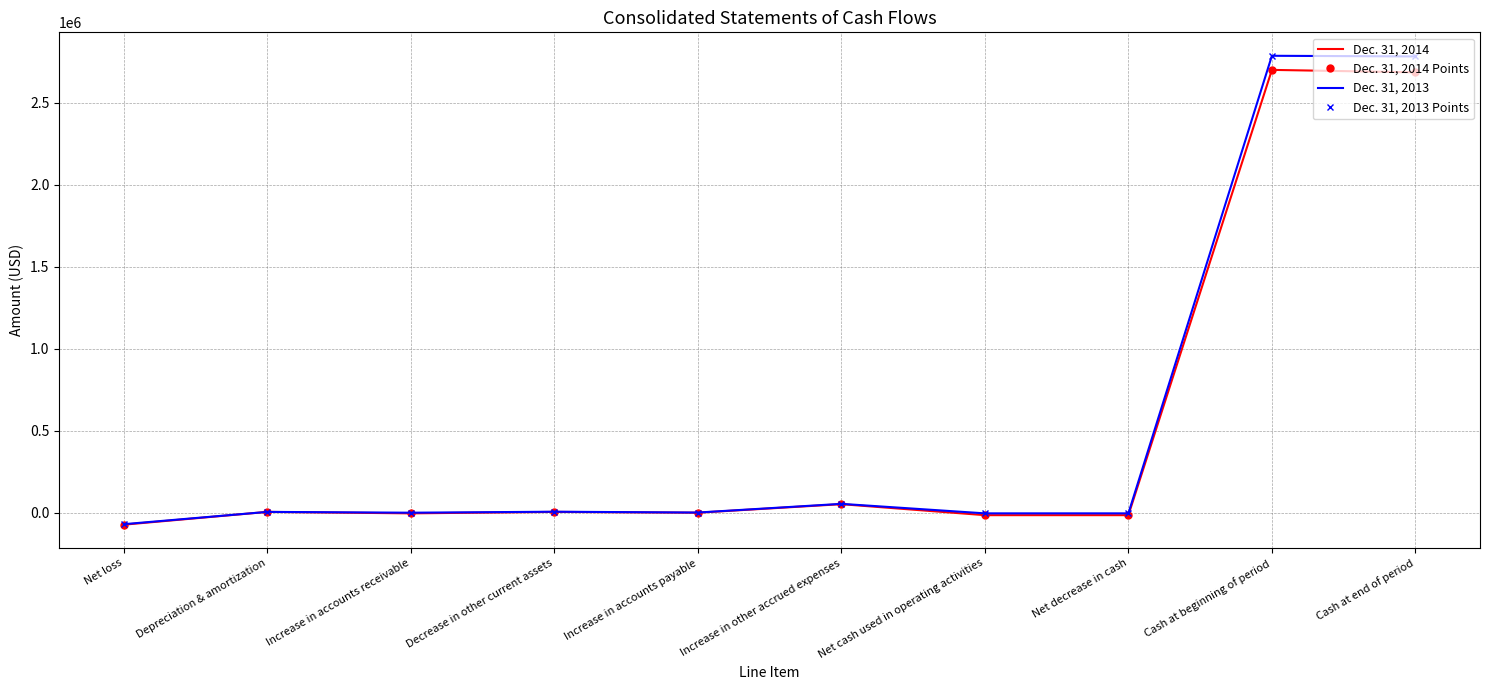

At which category is the sum across all series the highest?

Cash at beginning of period